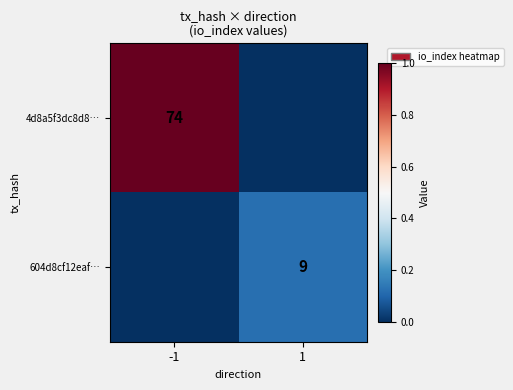

Is the value of 4d8a5f3dc8d8… at -1 greater than the value of 604d8cf12eaf… at 1?

Yes